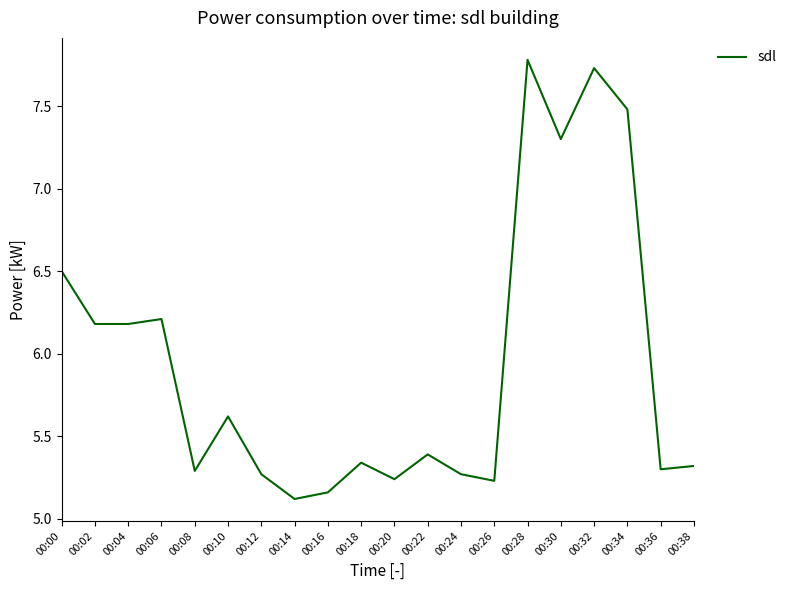

What is the difference between the maximum and minimum values?

2.7